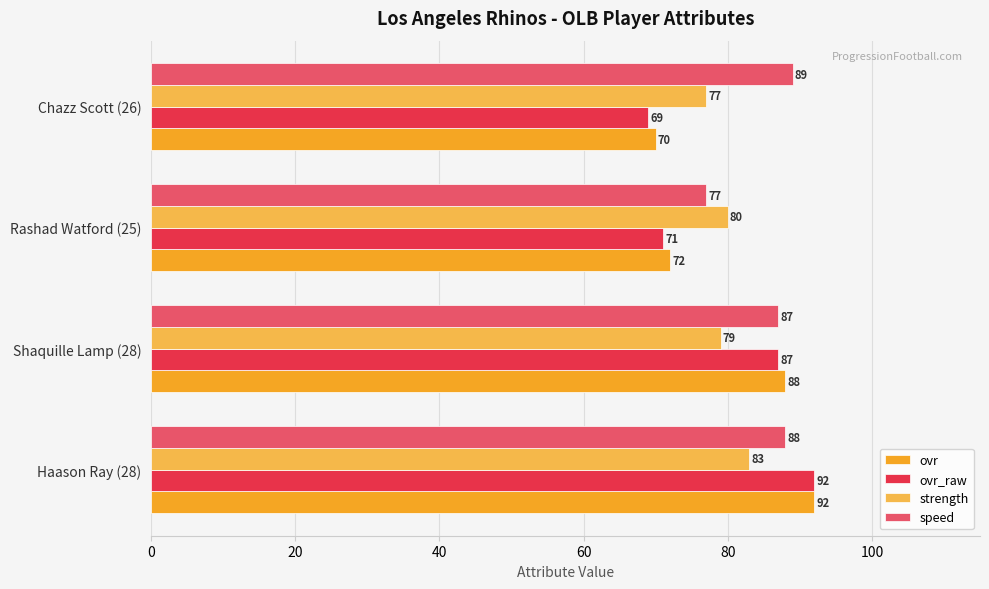

Which series has the largest total across all categories?

speed